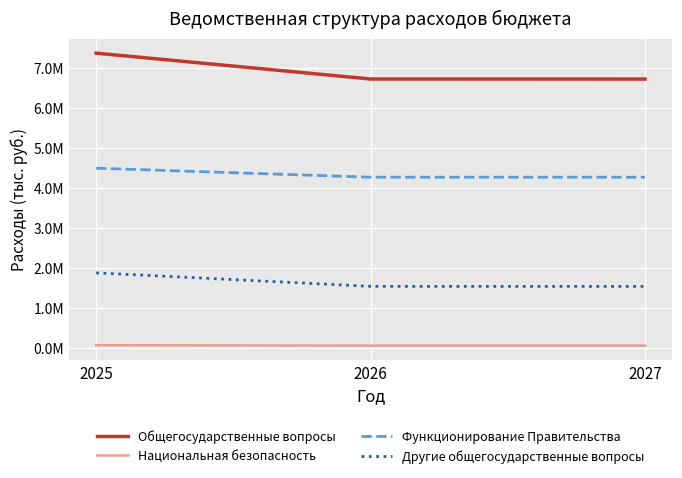

Reading left to right, what are all the values shown in this chart?

Общегосударственные вопросы: 7376420	6728880	6727881
Национальная безопасность: 60000	50000	50000
Функционирование Правительства: 4494288	4269026	4269026
Другие общегосударственные вопросы: 1872320	1534194	1533195